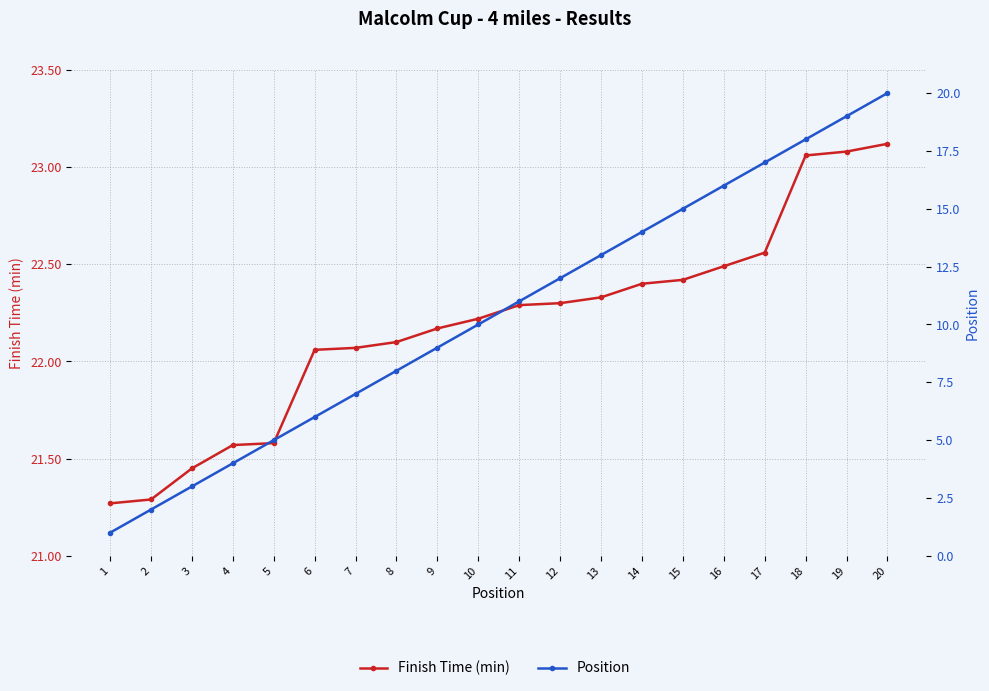

What is the total value across all series at 7?

29.1